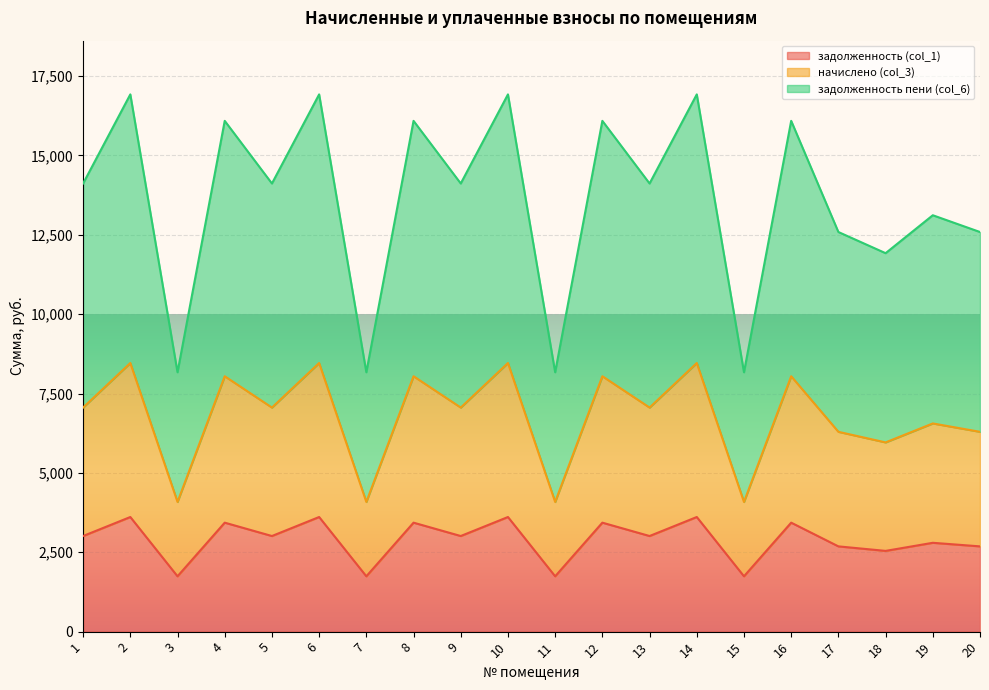

How many interior local valleys does the начислено (col_3) series have?

8